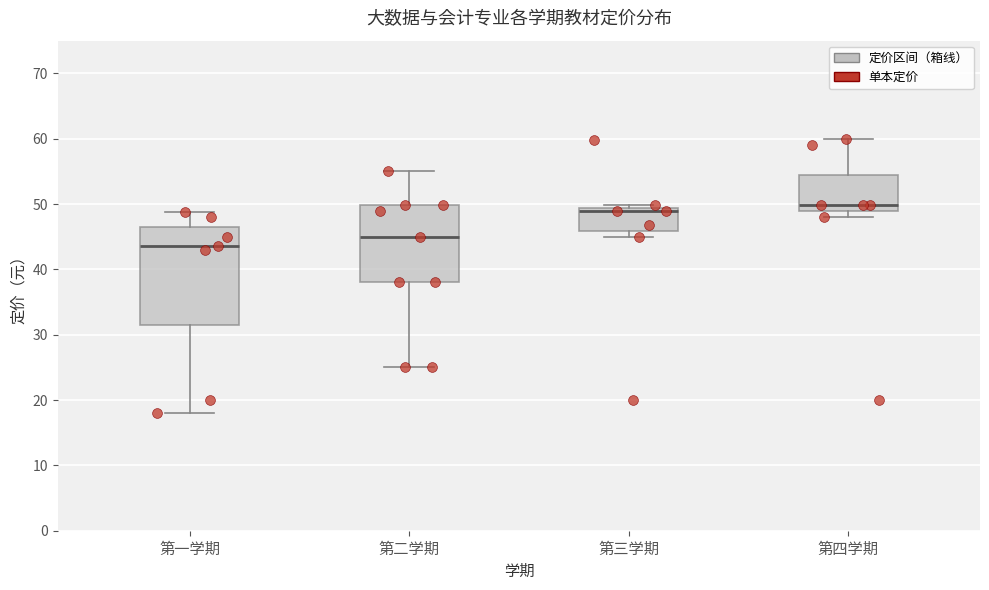

Which box has the lowest median line?

第一学期